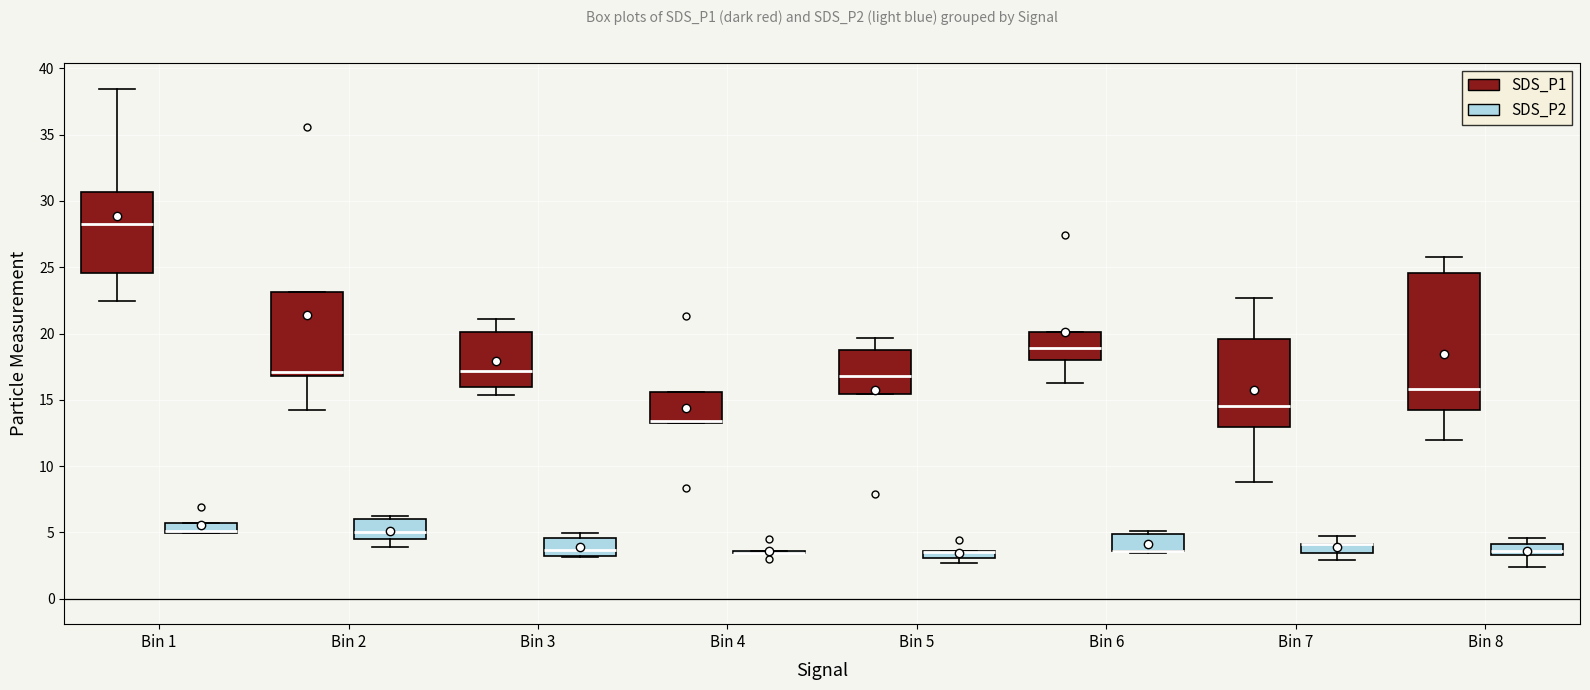

Which box is the tallest, from its lower edge to its upper edge?

Bin 8 (SDS_P1)